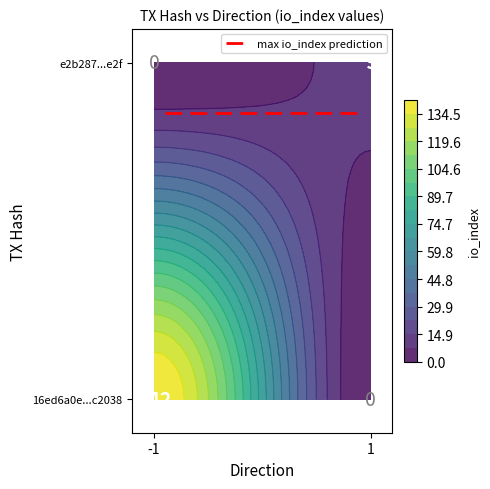

List the series in order of their peak value, lowest first.

e2b287c45beeaa2fd8e93533ff4072ec1431e2f, 16ed6a0e2db5c0797b18cb6359ba1c1373c2038